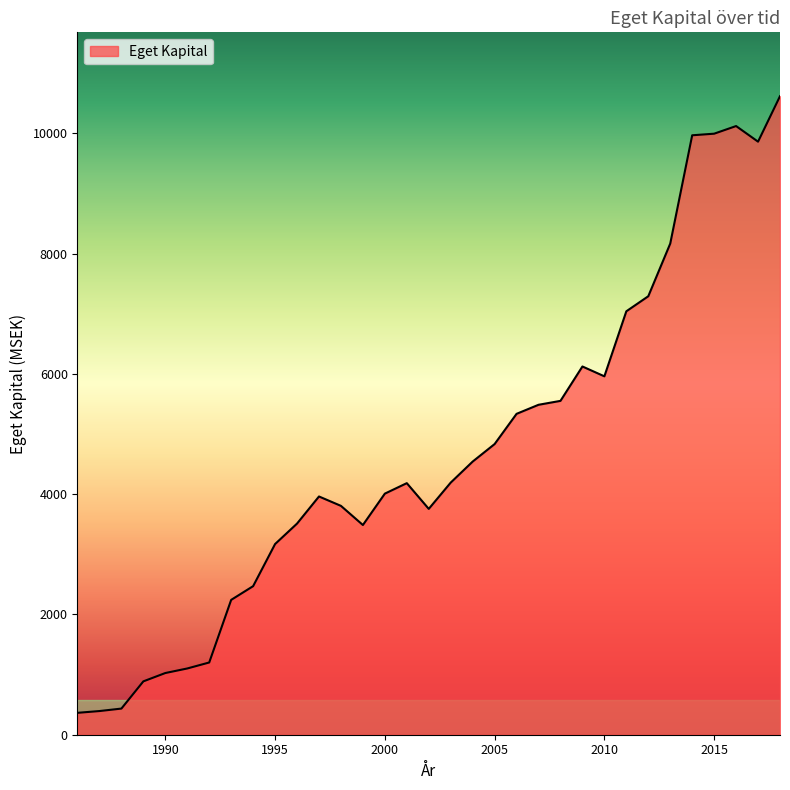

True or false: the data has more than 1 interior local peaks.

True